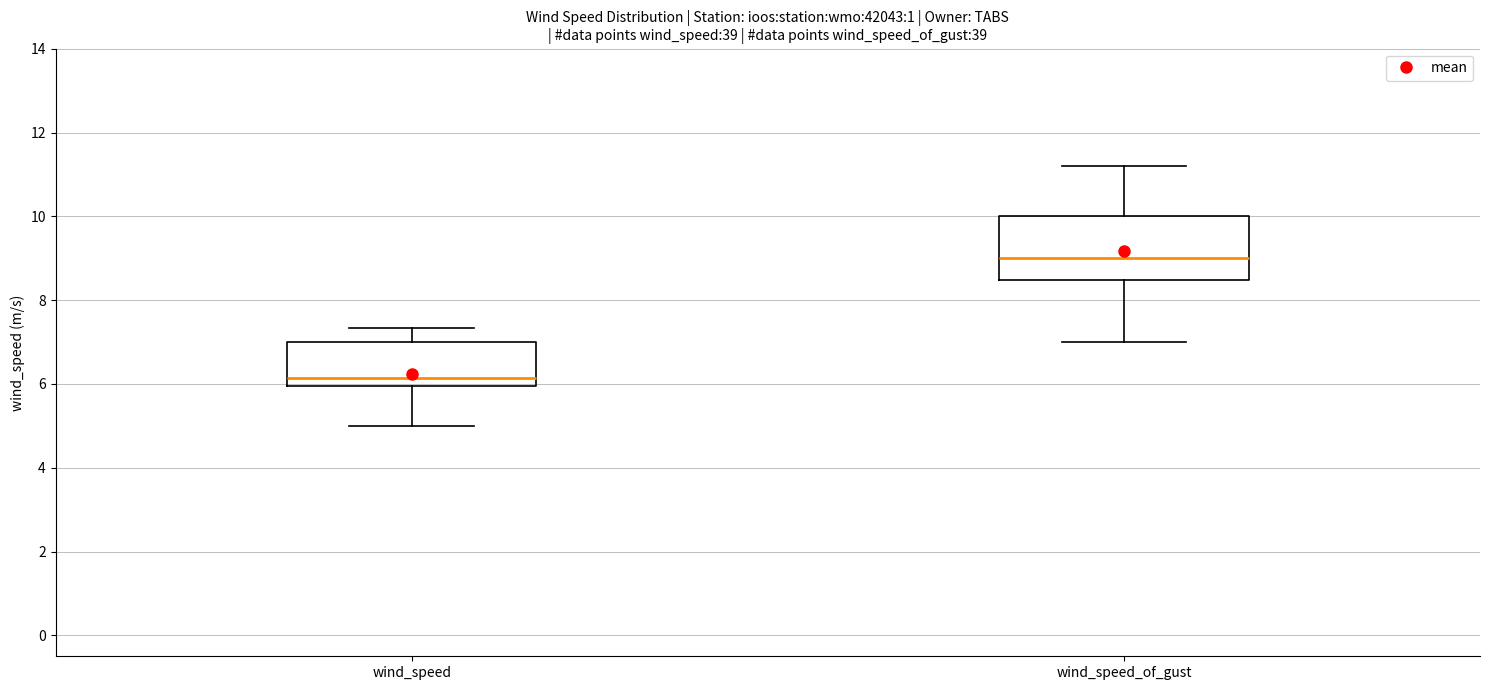

Where is the upper edge of the box for wind_speed on the y-axis? The values are not printed on the chart, so give them approximately, as read against the axis.

7.0